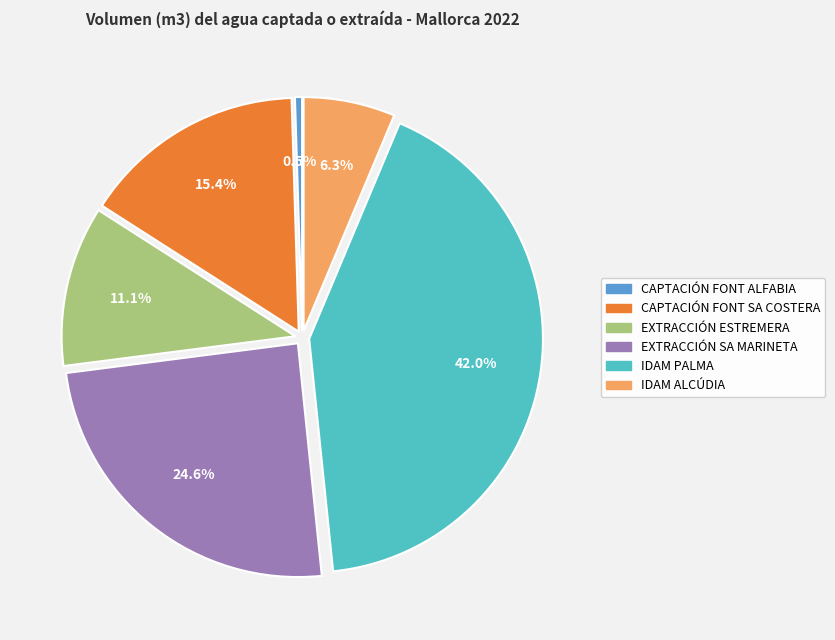

To the nearest percent, what percentage of the pie is CAPTACIÓN FONT SA COSTERA?

15%